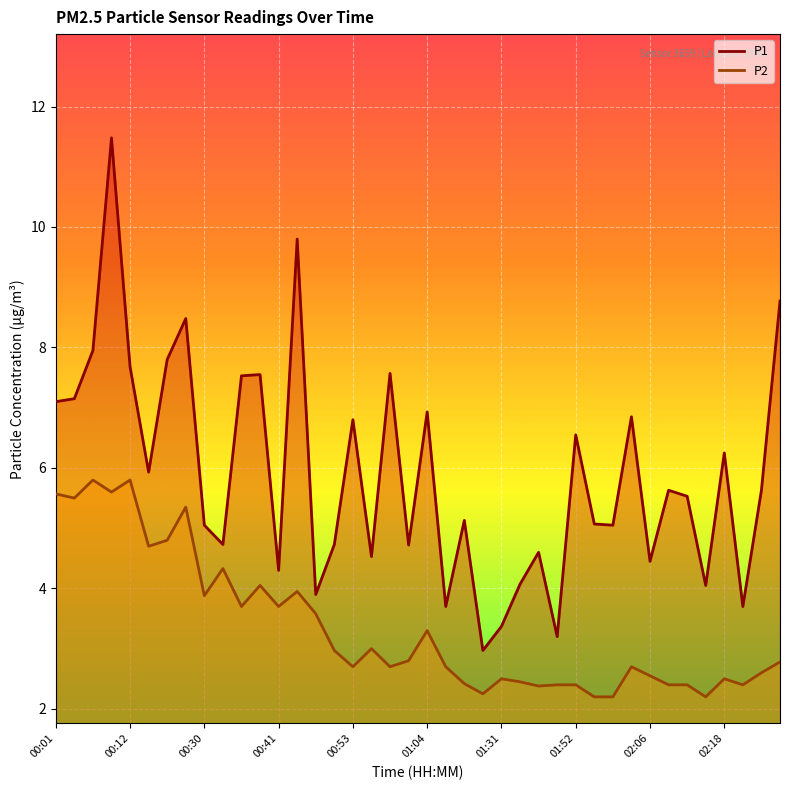

What is the greatest value displayed?

11.5